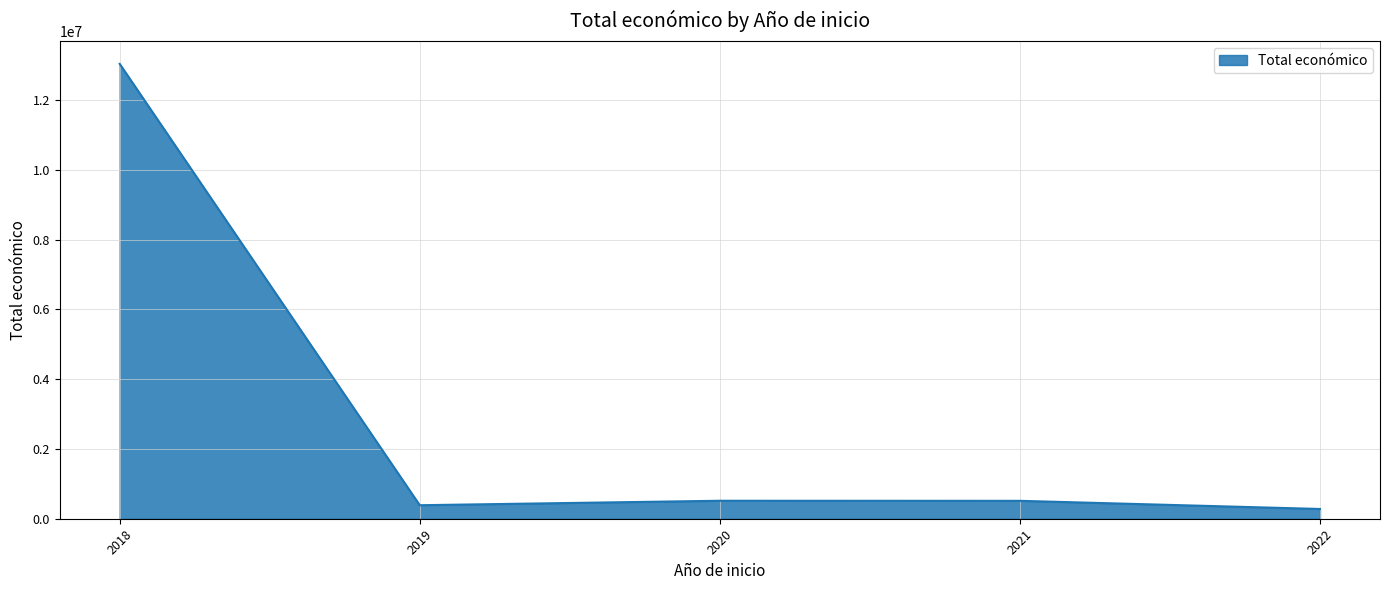

What is the change in value from 2018 to 2020?

-12527291